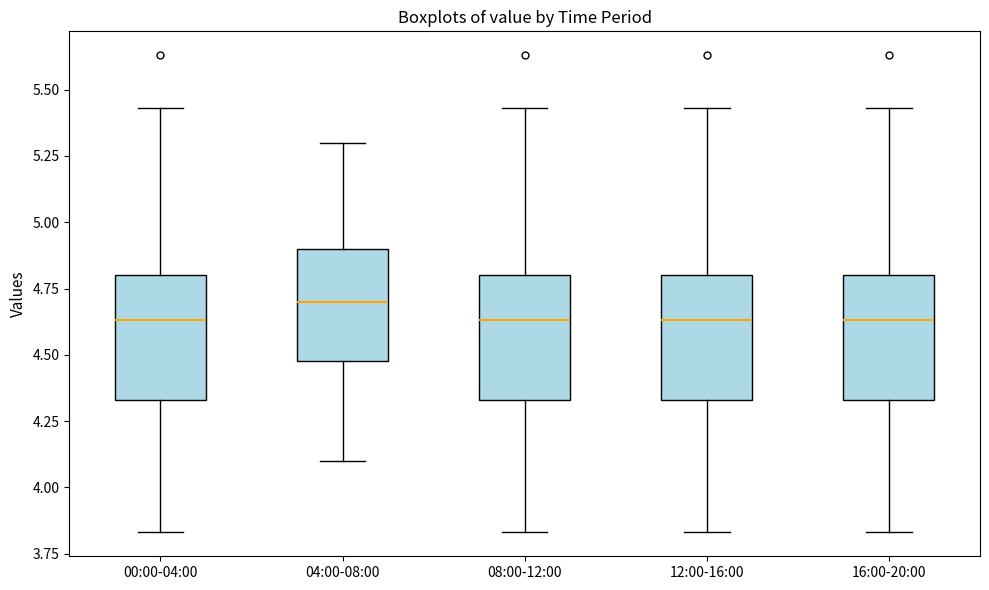

Reading left to right, transcribe this box plot: for each box, give where its median line is, the range the box spans, and where its two whiskers end, as read against the y-axis. The values are not printed on the chart, so give them approximately, as read against the axis.

00:00-04:00: median 4.65, box 4.35 to 4.80, whiskers 3.85 to 5.45
04:00-08:00: median 4.70, box 4.50 to 4.90, whiskers 4.10 to 5.30
08:00-12:00: median 4.65, box 4.35 to 4.80, whiskers 3.85 to 5.45
12:00-16:00: median 4.65, box 4.35 to 4.80, whiskers 3.85 to 5.45
16:00-20:00: median 4.65, box 4.35 to 4.80, whiskers 3.85 to 5.45